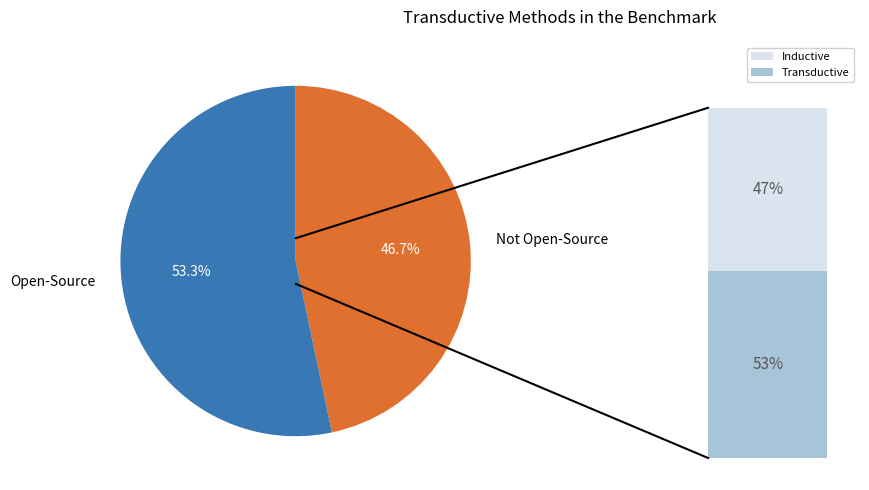

Rank the categories by value from highest to lowest.

Open-Source, Not Open-Source